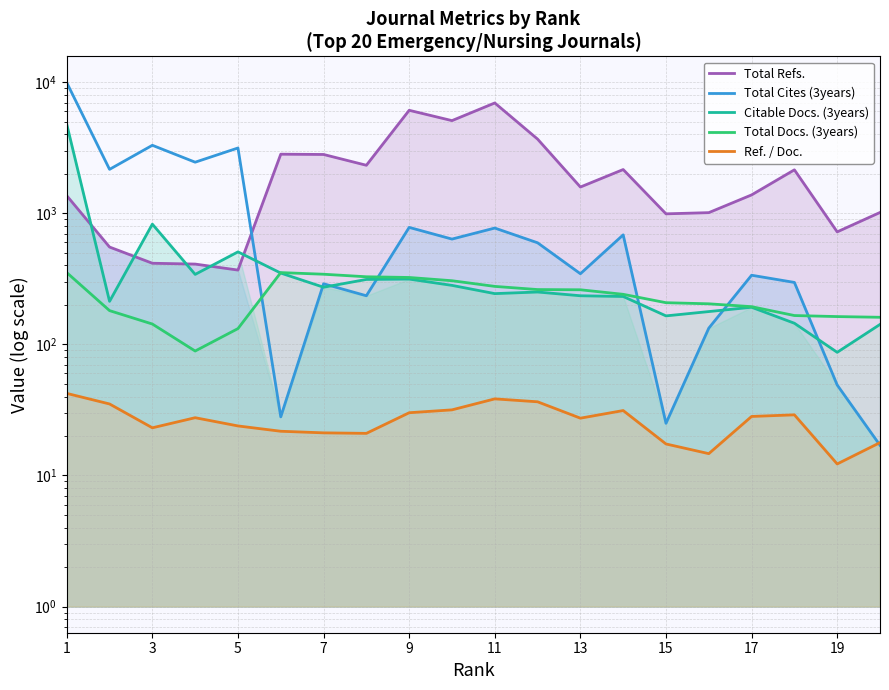

What is the sum of the Ref. / Doc. values at 9 and 7?

51.2